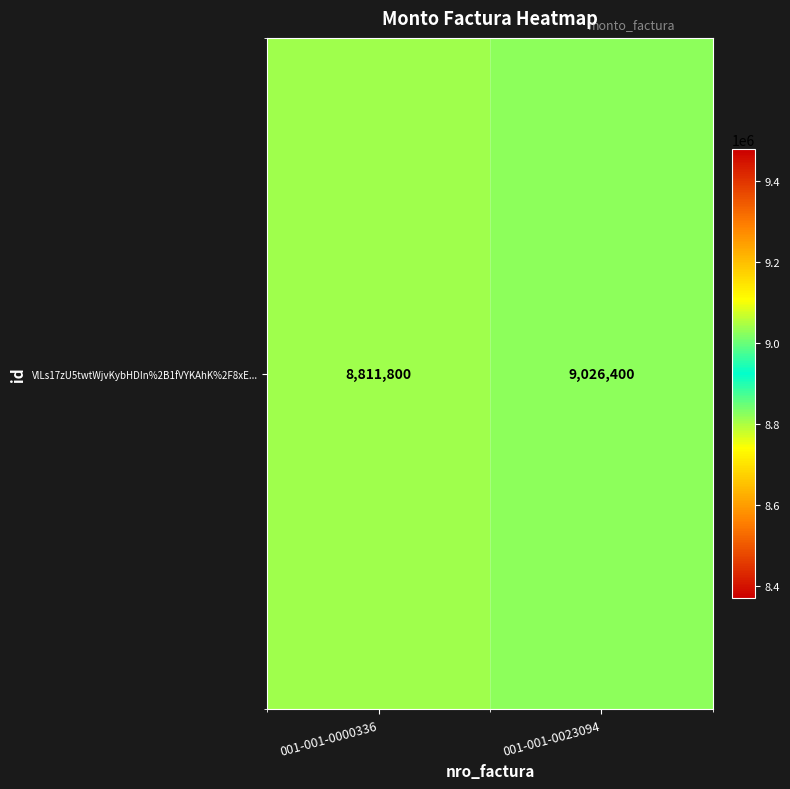

What is the ratio of the value at 001-001-0000336 to the value at 001-001-0023094?

1.0